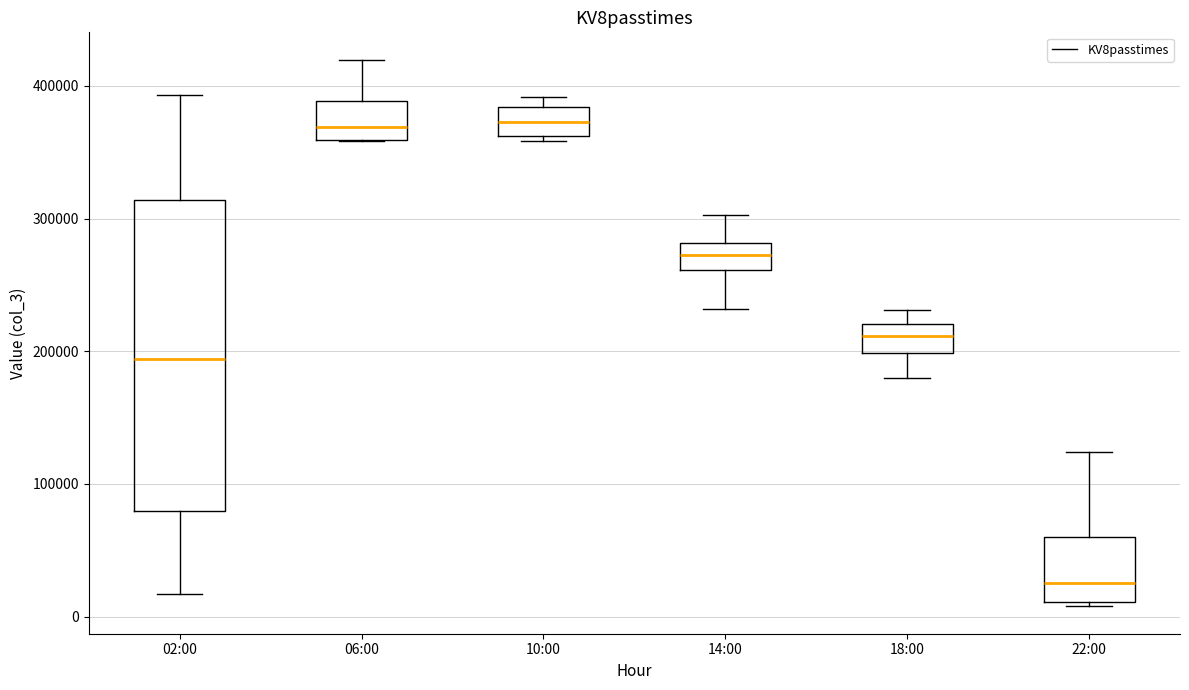

Reading left to right, read every box against the y-axis: the position of its median line, the range the box covers, and the ends of its whiskers. The values are not printed on the chart, so give them approximately, as read against the axis.

02:00: median 190000, box 80000 to 310000, whiskers 20000 to 390000
06:00: median 370000, box 360000 to 390000, whiskers 360000 to 420000
10:00: median 370000, box 360000 to 380000, whiskers 360000 (just below the box's lower edge) to 390000
14:00: median 270000, box 260000 to 280000, whiskers 230000 to 300000
18:00: median 210000, box 200000 to 220000, whiskers 180000 to 230000
22:00: median 30000, box 10000 to 60000, whiskers 10000 (just below the box's lower edge) to 120000